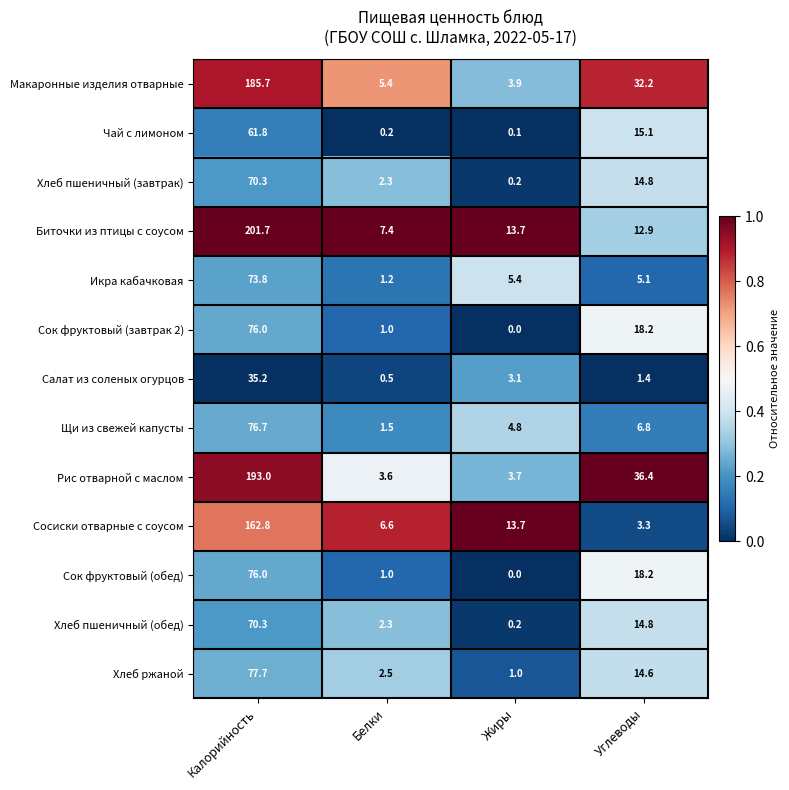

The value of Хлеб пшеничный (обед) at Калорийность is 70.3. True or false?

True